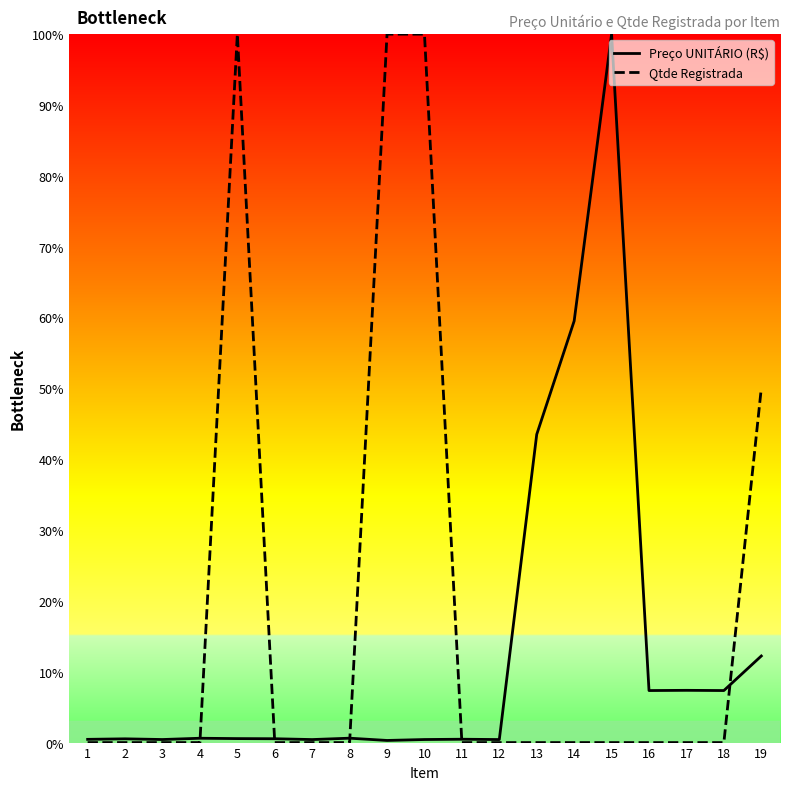

What are all the series names shown in the legend?

Preço UNITÁRIO (R$), Qtde Registrada